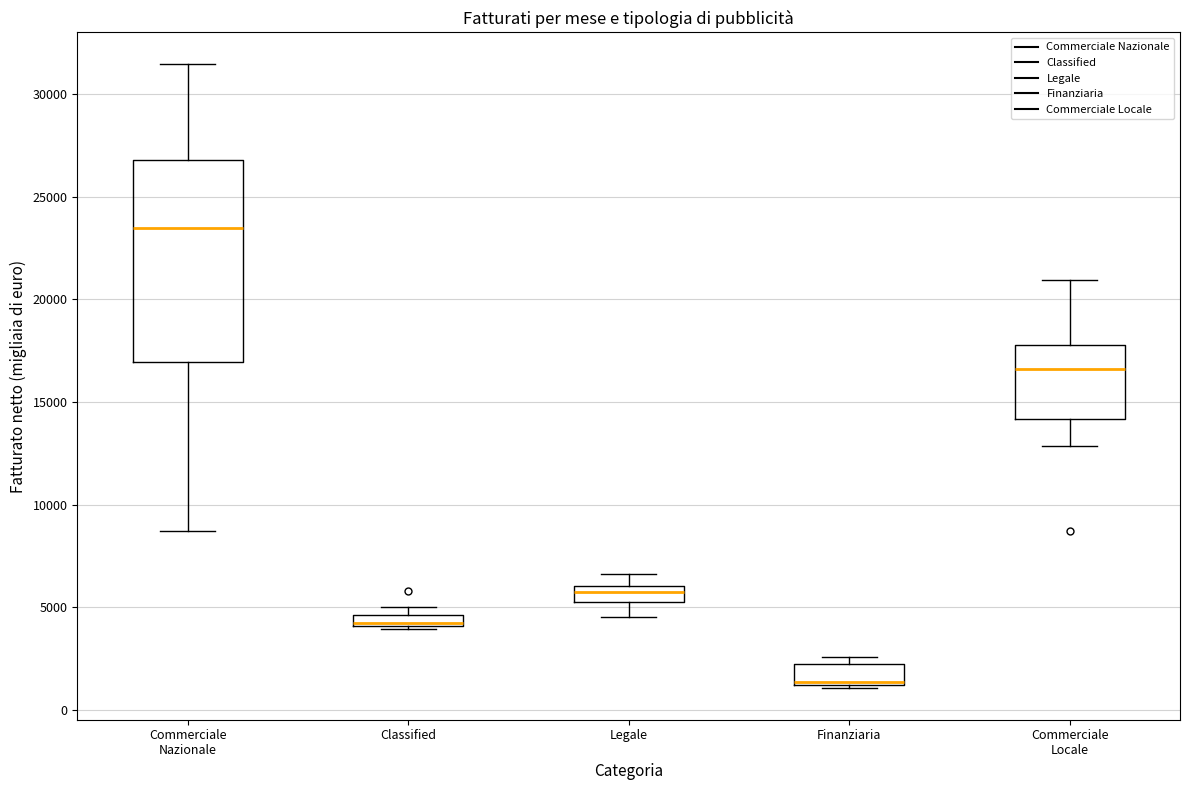

Which box is the tallest, from its lower edge to its upper edge?

Commerciale Nazionale